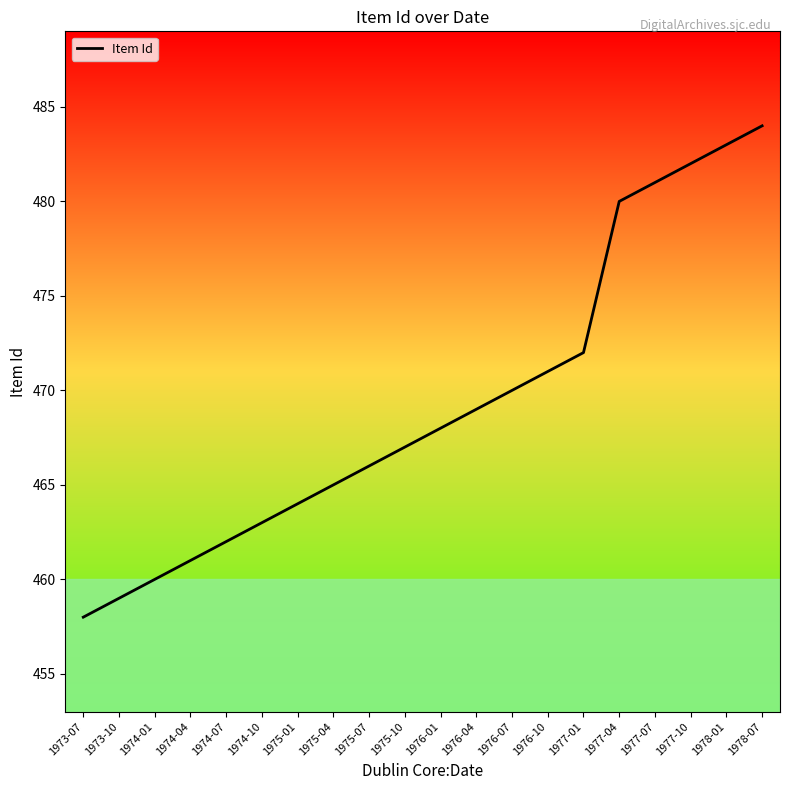

Reading left to right, extract all data points from this chart.

458	459	460	461	462	463	464	465	466	467	468	469	470	471	472	480	481	482	483	484